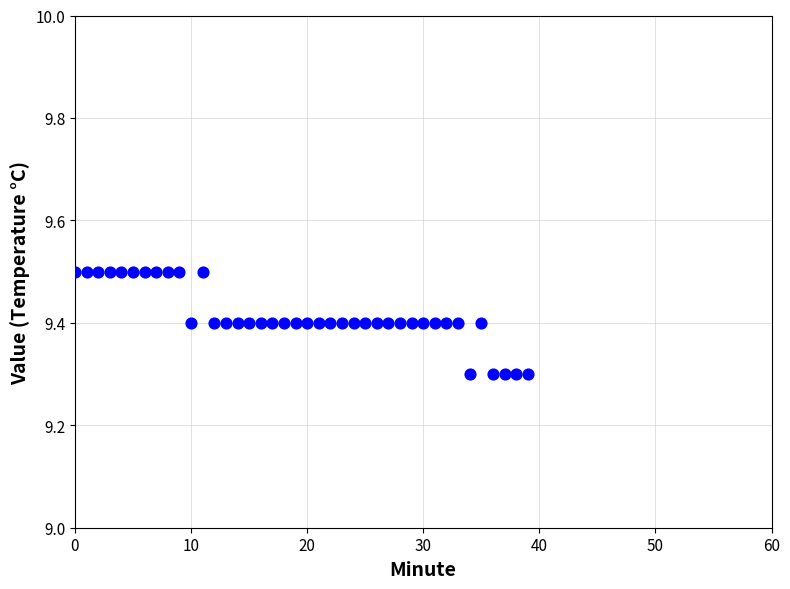

Count the number of points in this scatter plot.

40